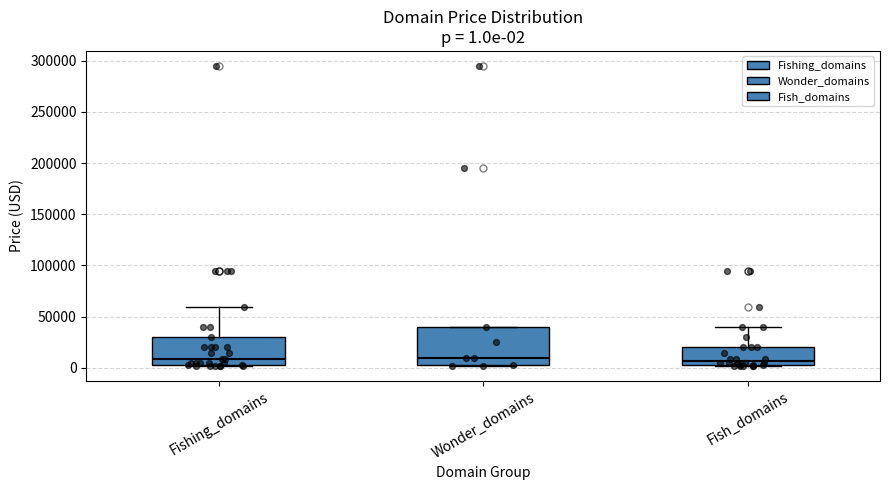

Comparing the boxes themselves (not the whiskers), which one is the tallest?

Wonder_domains